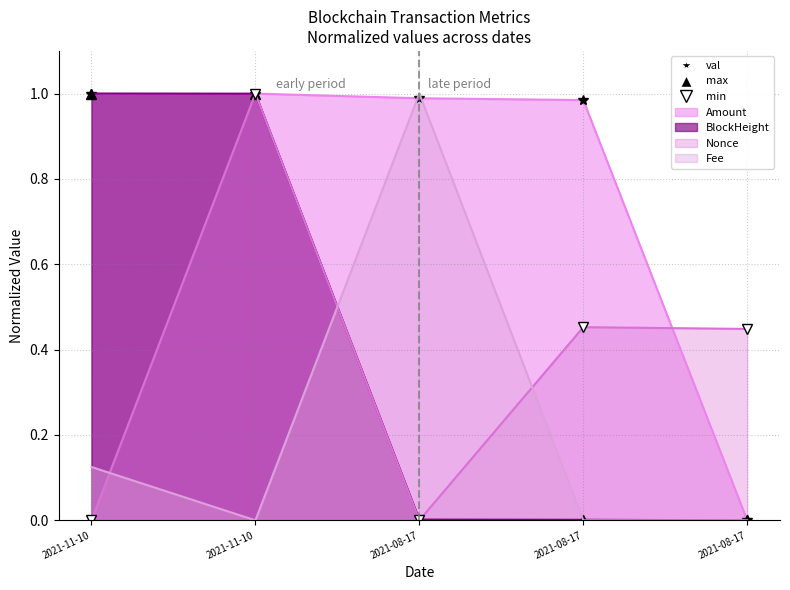

How many categories are shown in the chart?

5